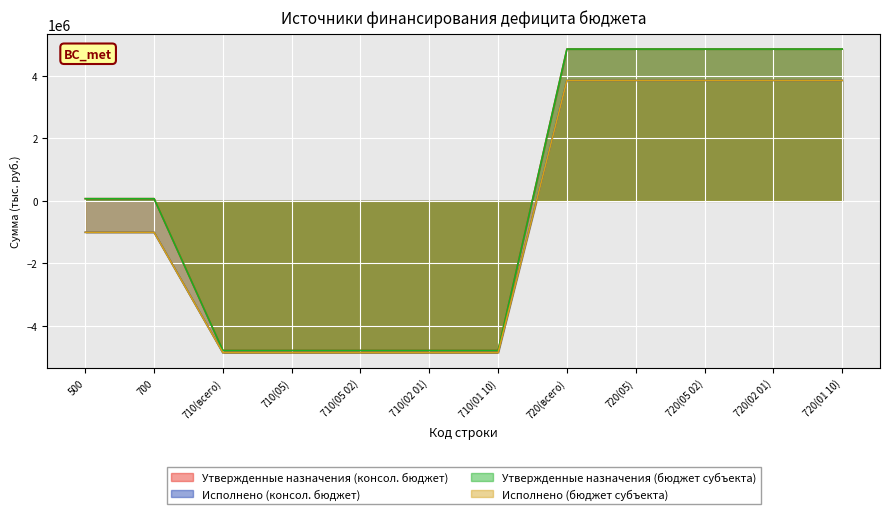

Between 720(всего) and 720(05 02), which series saw the biggest shift?

Утвержденные назначения (консол. бюджет)